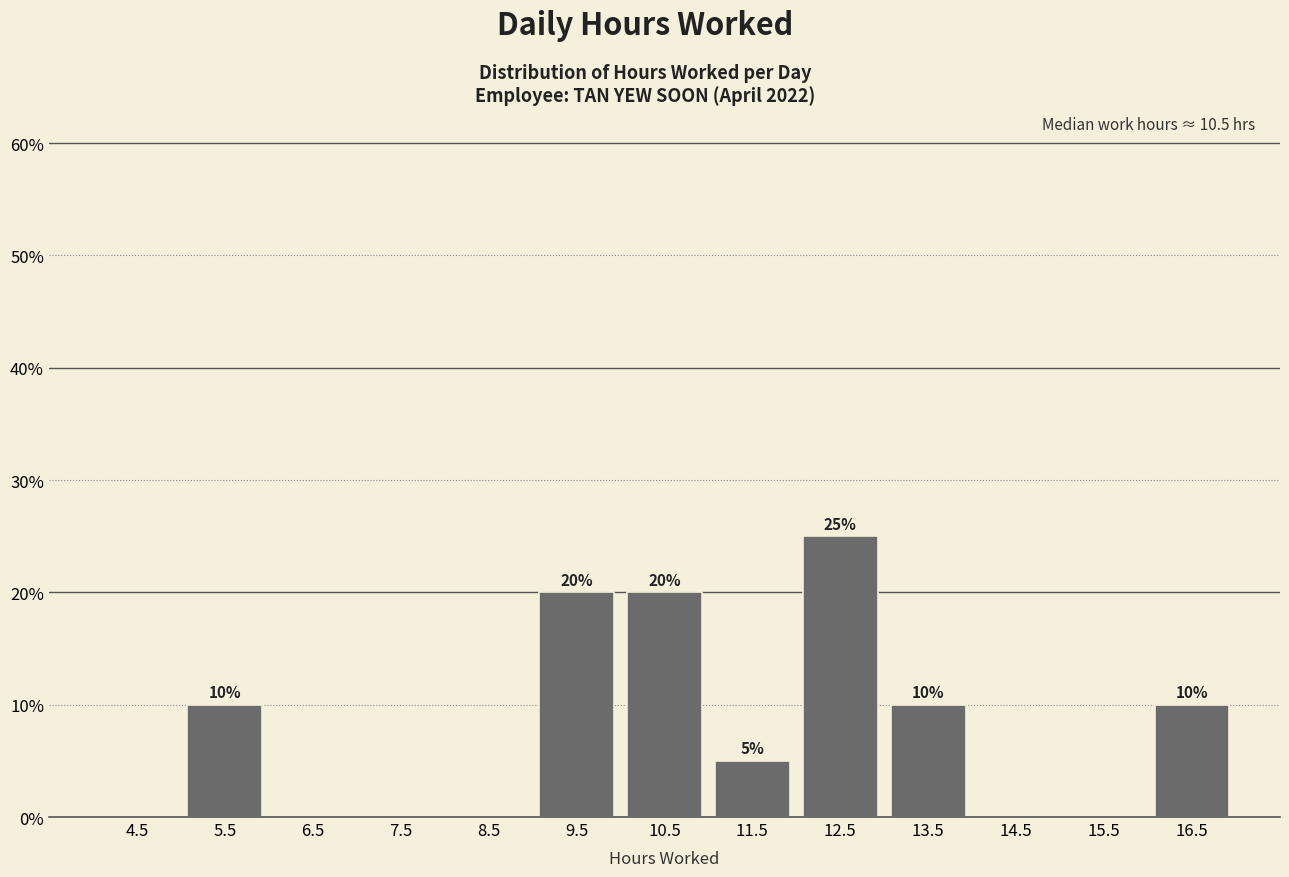

Over which range of the x-axis is the bar tallest?

12 to 13